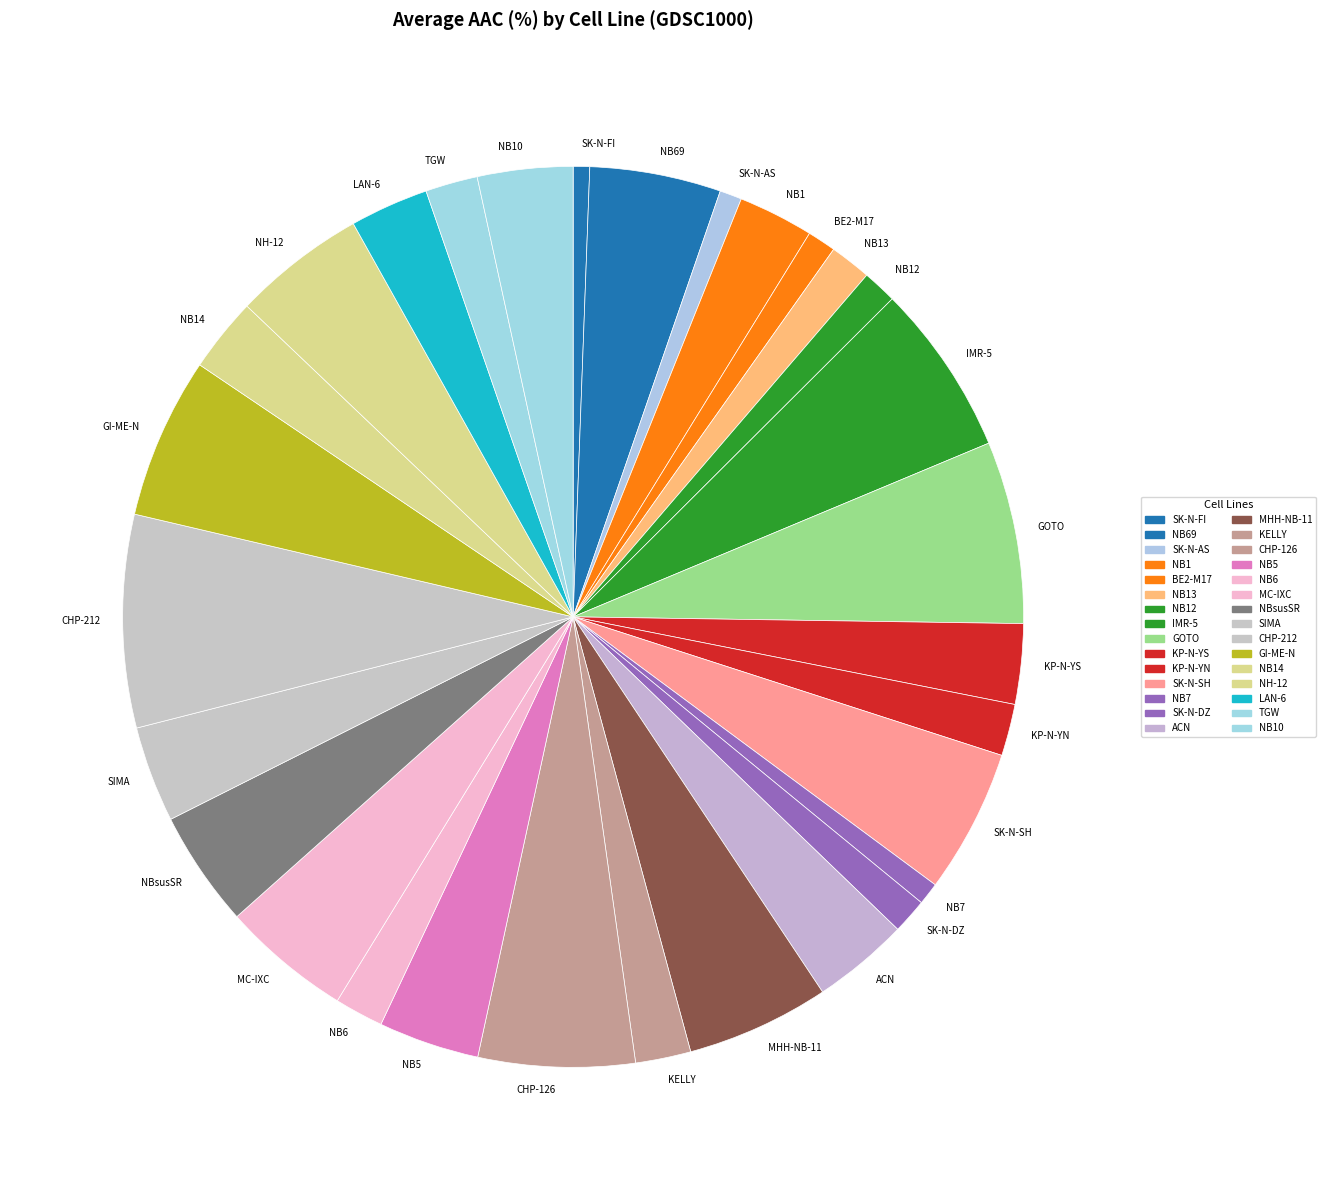

True or false: GOTO accounts for 19% of the total.

False